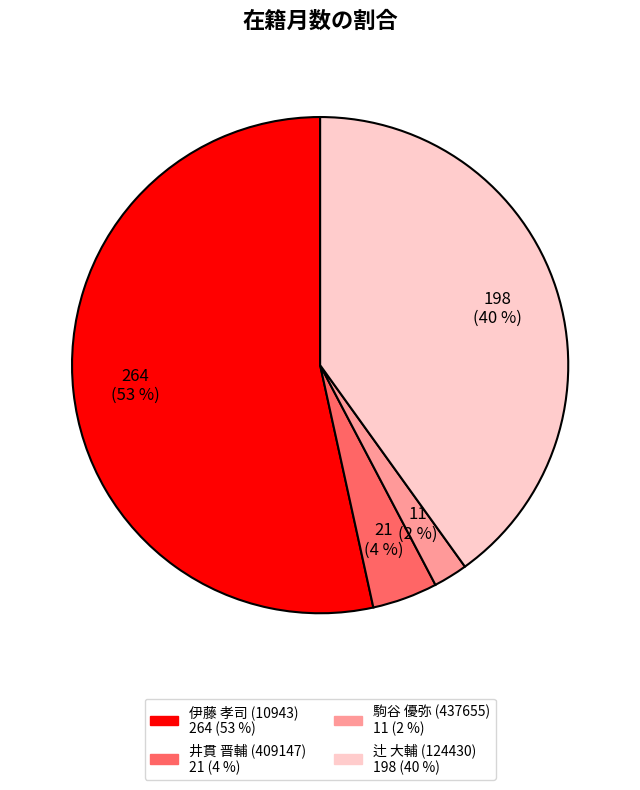

Does any single category account for the majority?

Yes